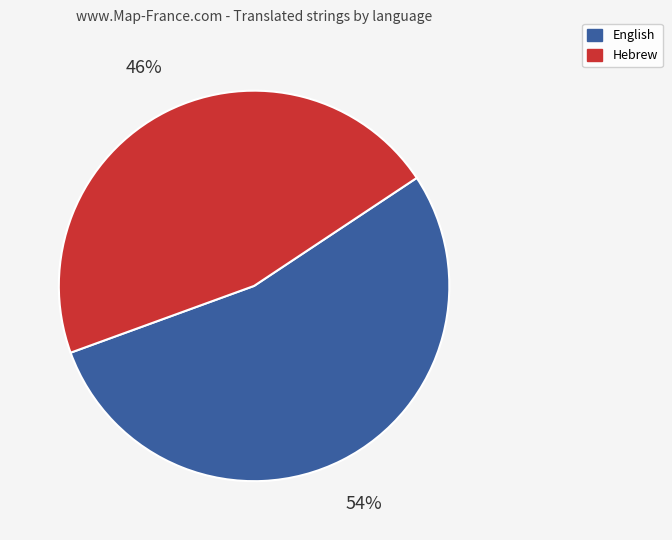

Rank the categories by value from highest to lowest.

English, Hebrew